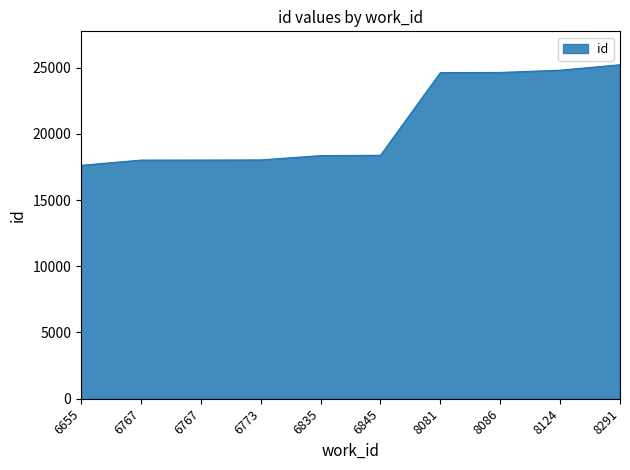

What is the smallest value displayed?

17618